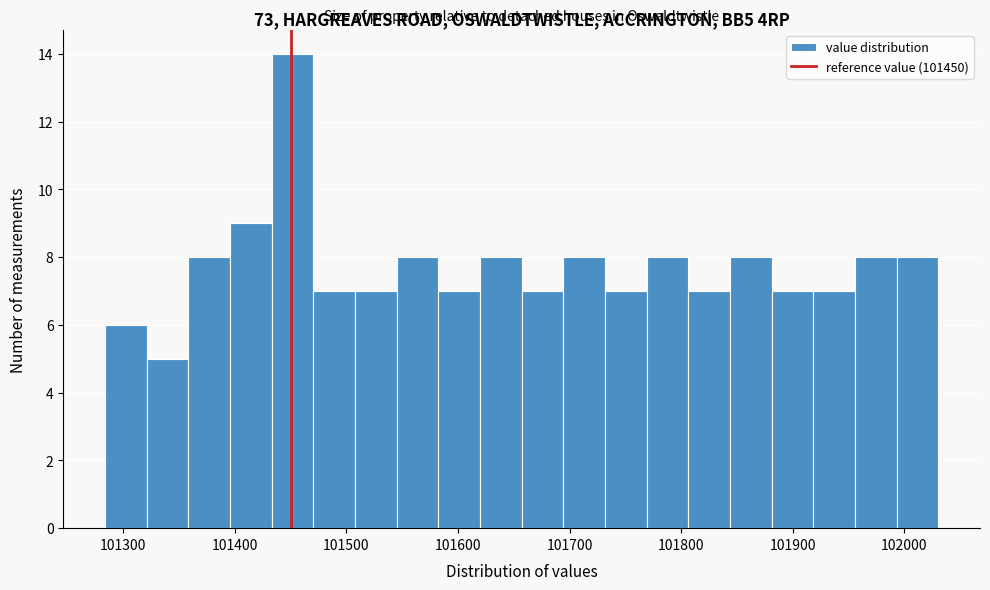

Around what value on the x-axis is the tallest bar? Give the approximate position of its centre, as read against the axis.

101450